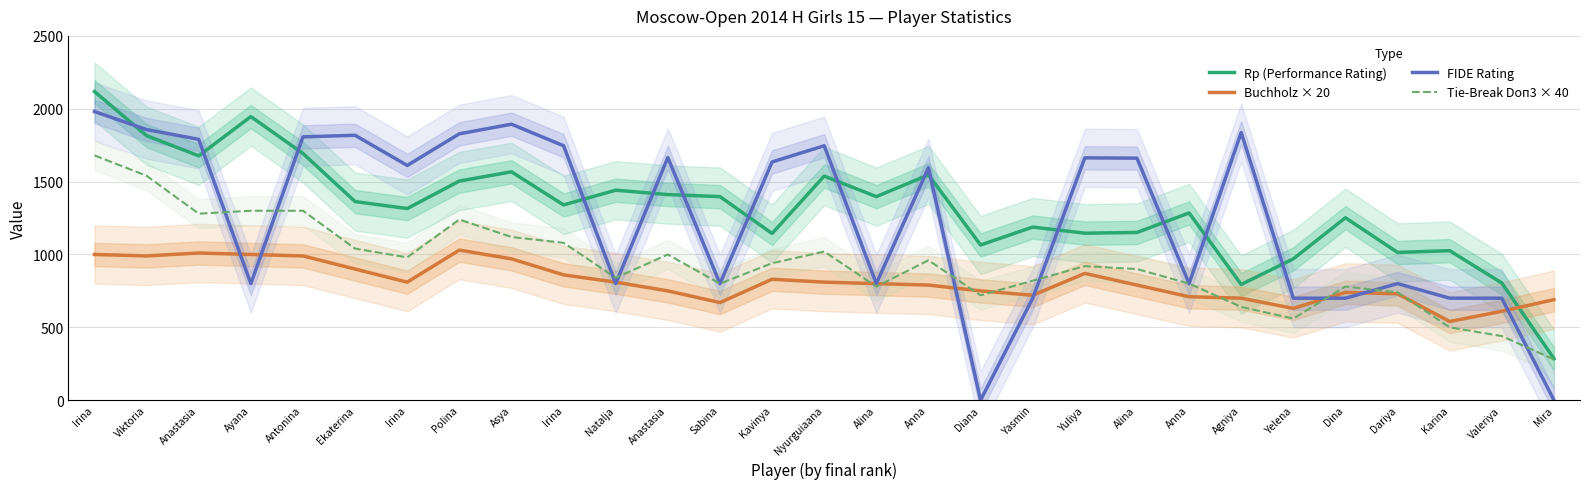

What is the total value across all series at Dariya?

3284